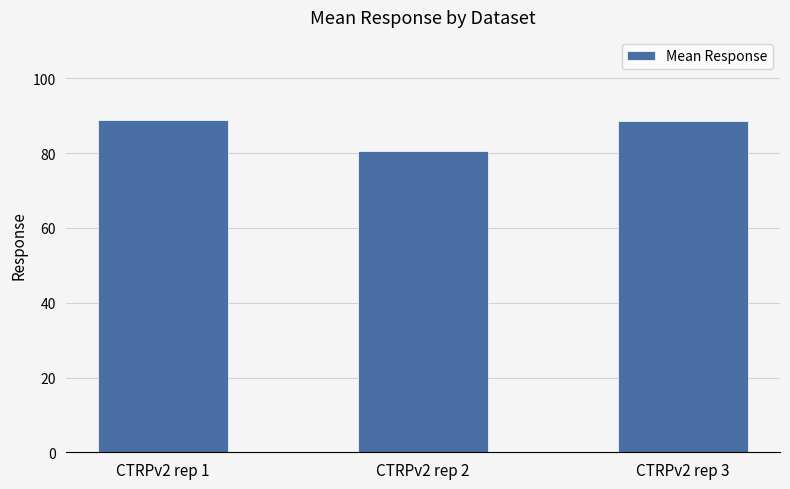

Which label corresponds to the smallest value in the chart?

CTRPv2 rep 2